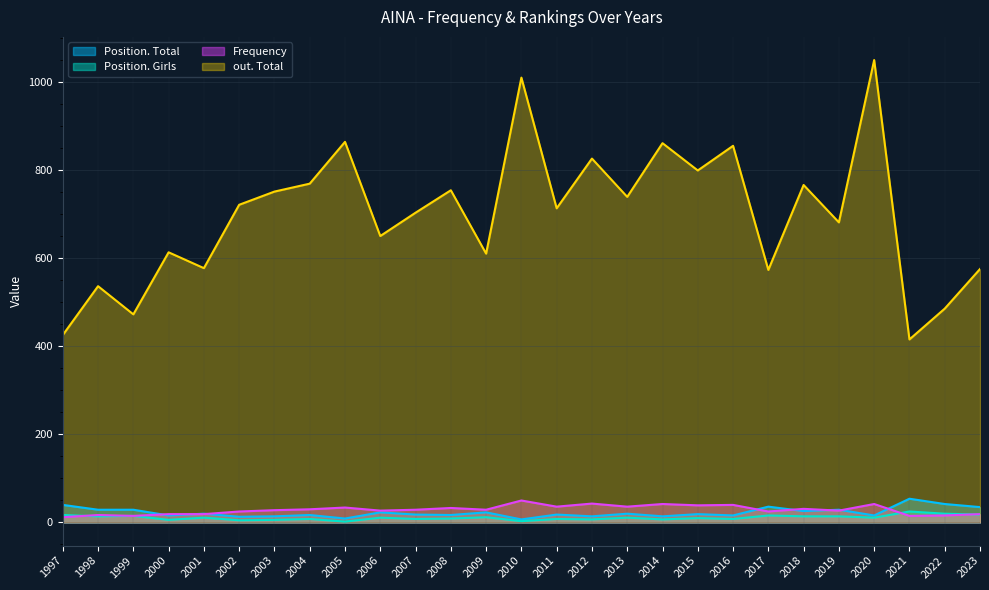

List the series in order of their peak value, lowest first.

Position. Girls, Frequency, Position. Total, out. Total